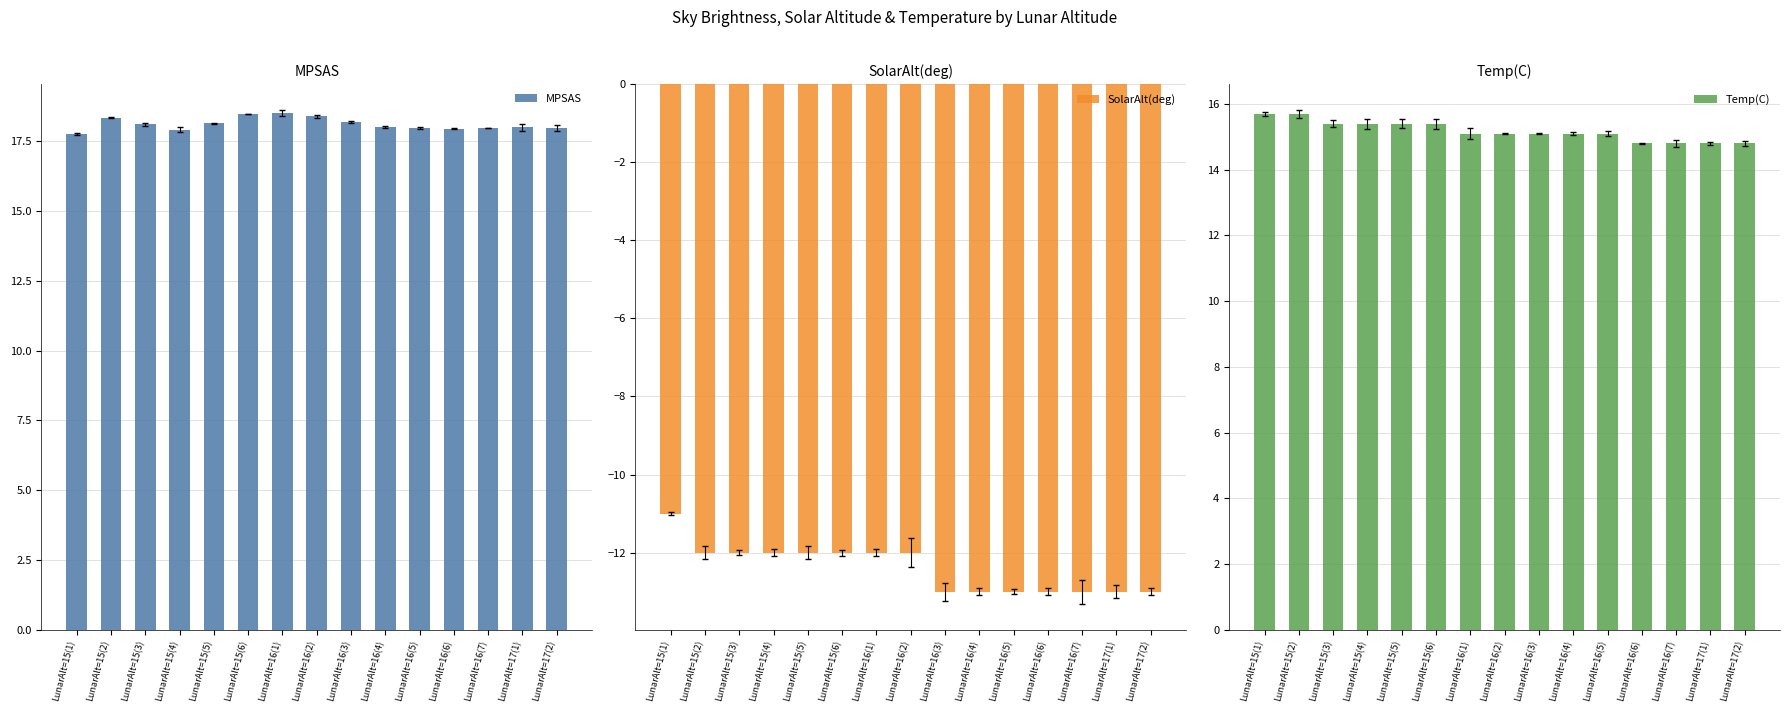

Which category has the lowest value in the SolarAlt(deg) series?

LunarAlt=16(3)